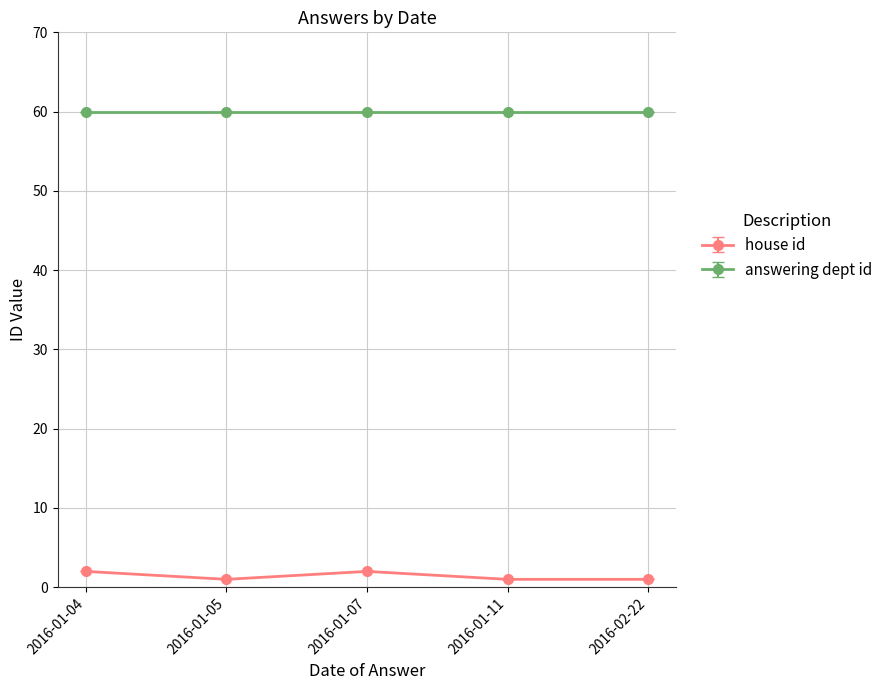

What is the maximum value shown in the chart?

60